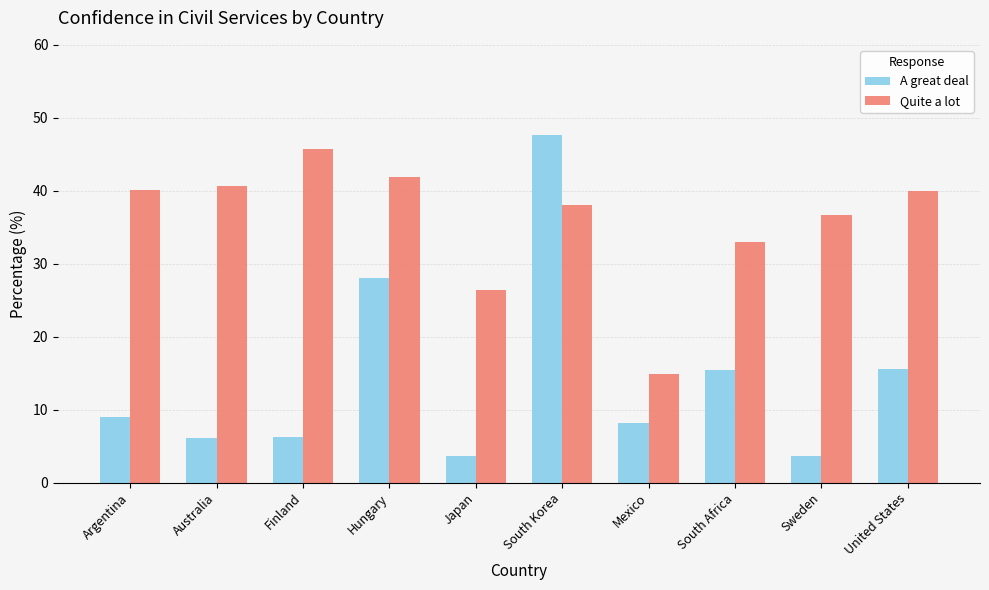

What is the value of the Quite a lot bar at the 1st from the left?

40.1